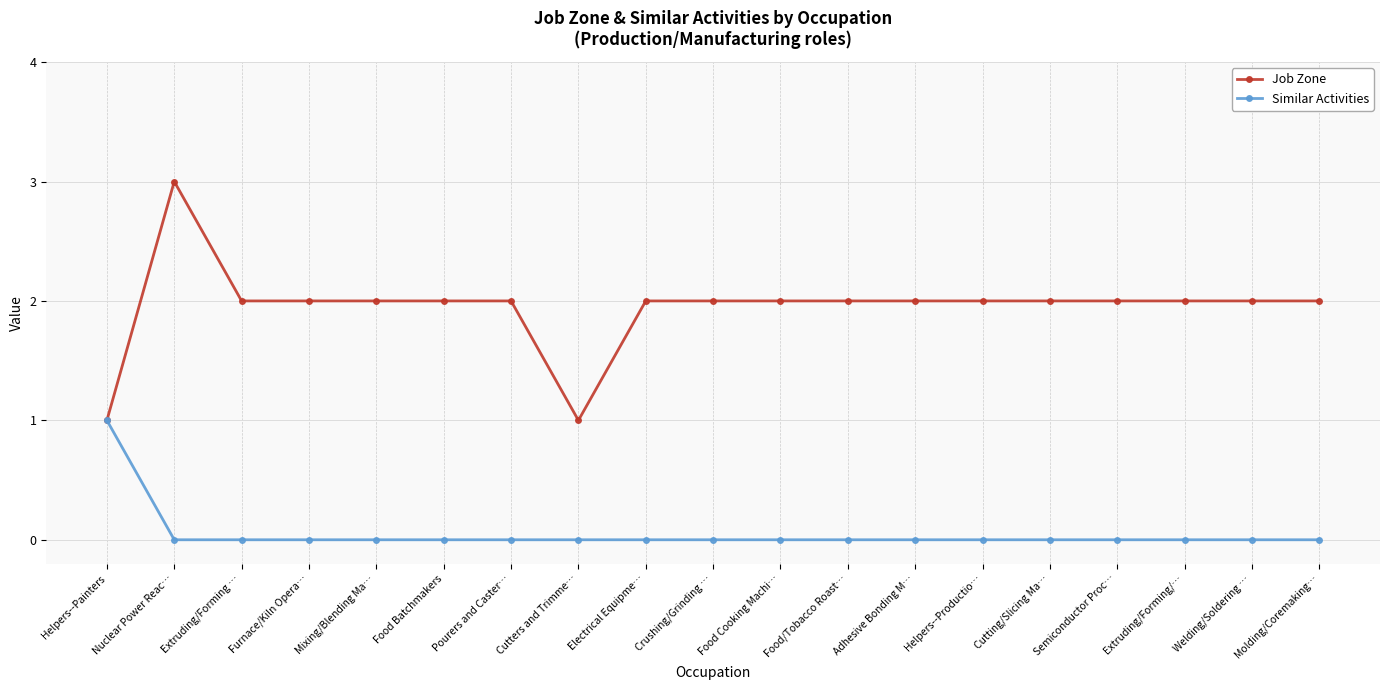

What is the maximum value shown in the chart?

3